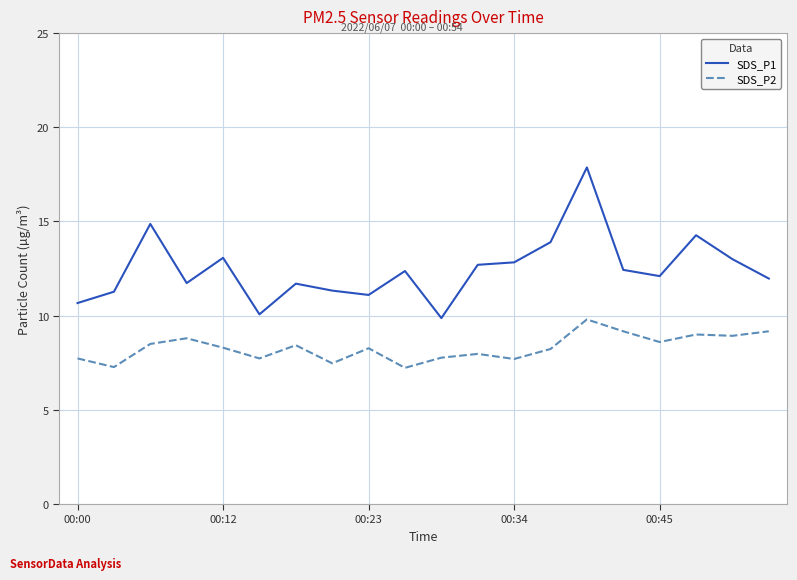

Which series has the largest range (max minus min)?

SDS_P1